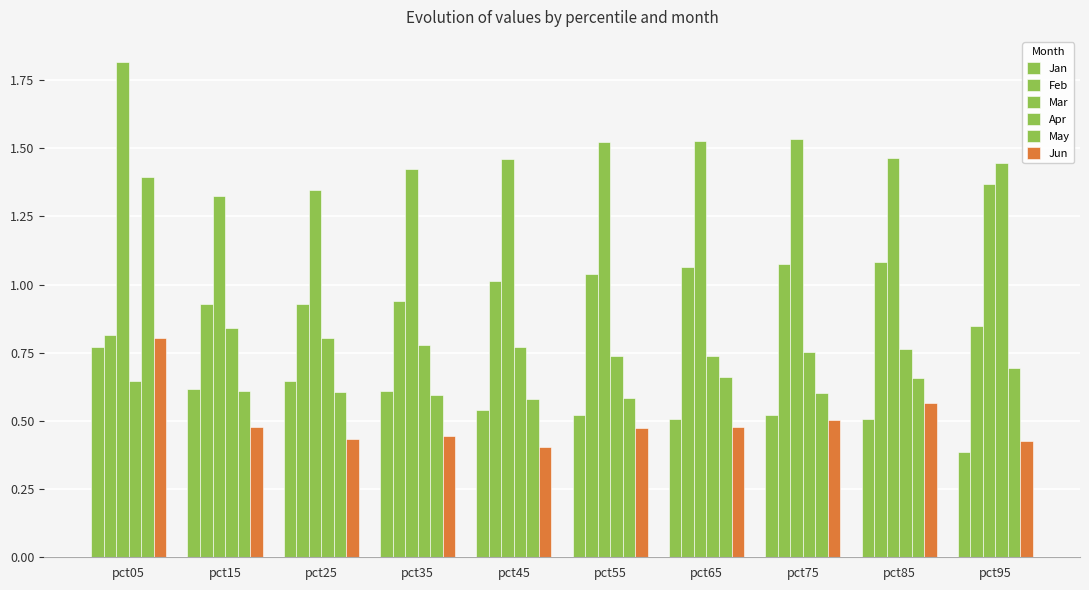

The value of Apr at pct25 is 0.8. True or false?

True